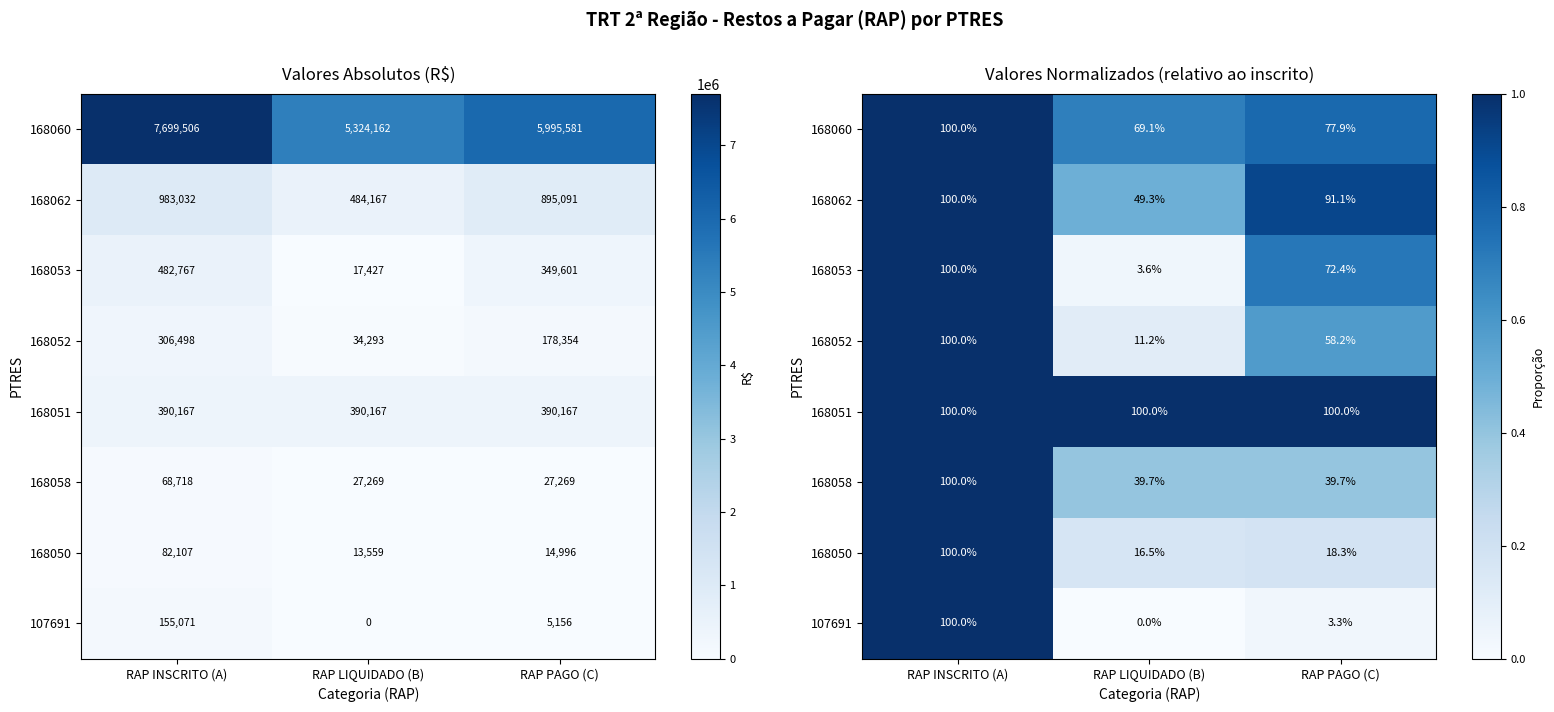

What is the difference between the 168058 values at RAP PAGO (C) and RAP INSCRITO (A)?

0.6